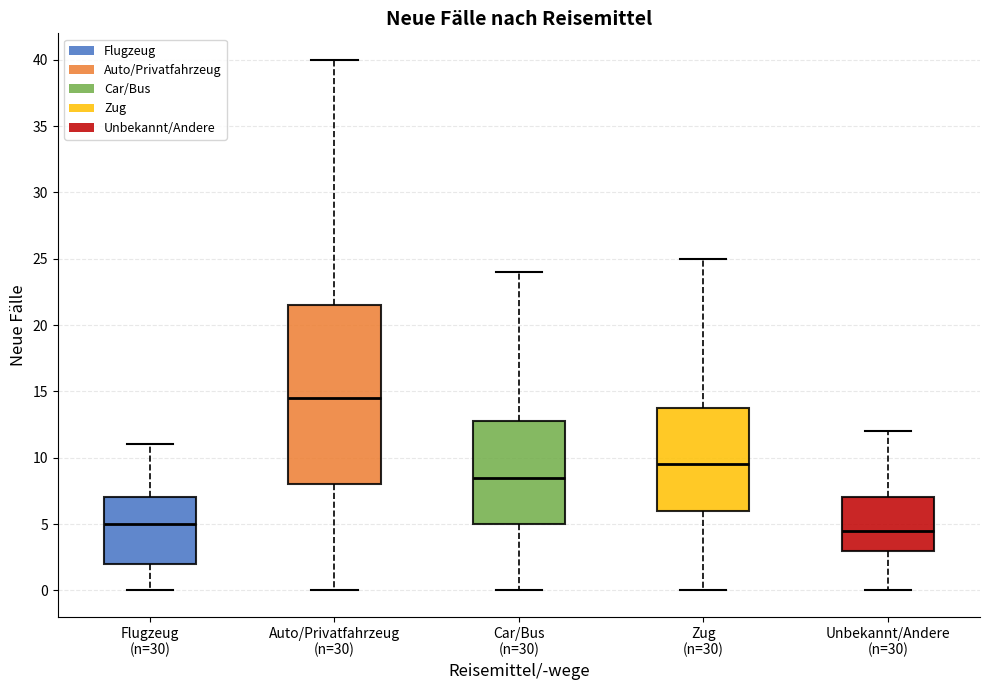

Which box has the highest median line?

Auto/Privatfahrzeug (n=30)